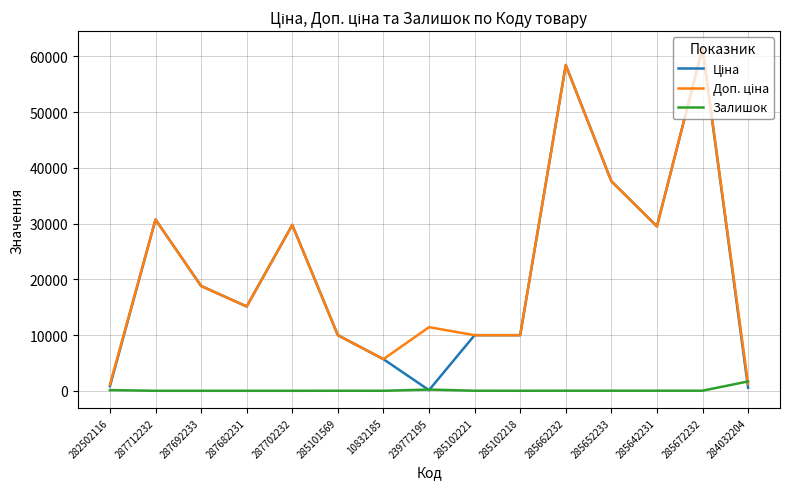

At which category is the sum across all series the highest?

285672232